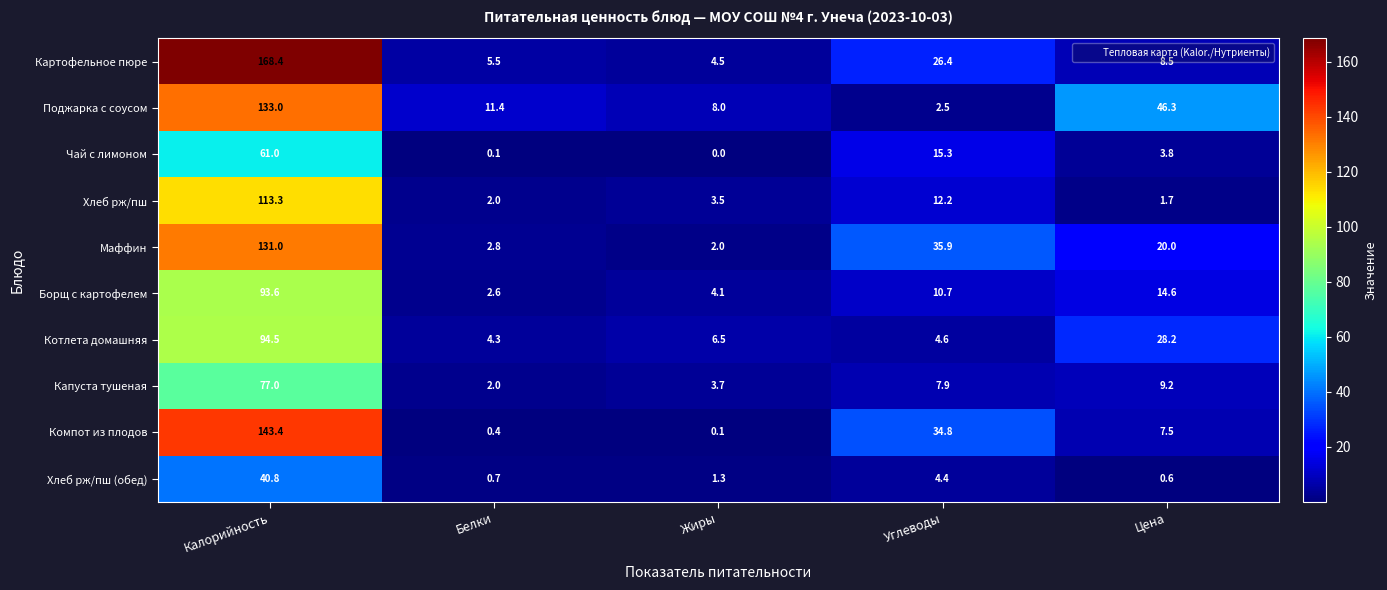

Which series changed the most between Белки and Жиры?

Поджарка с соусом